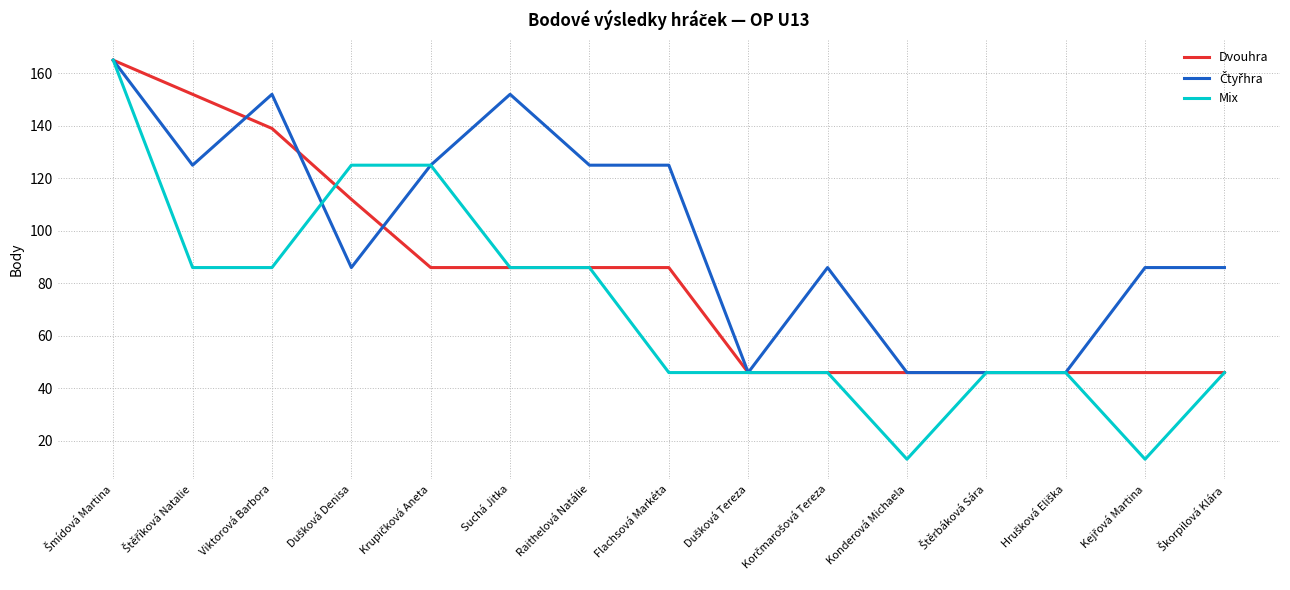

What is the spread (max minus min) of values at Raithelová Natálie?

39